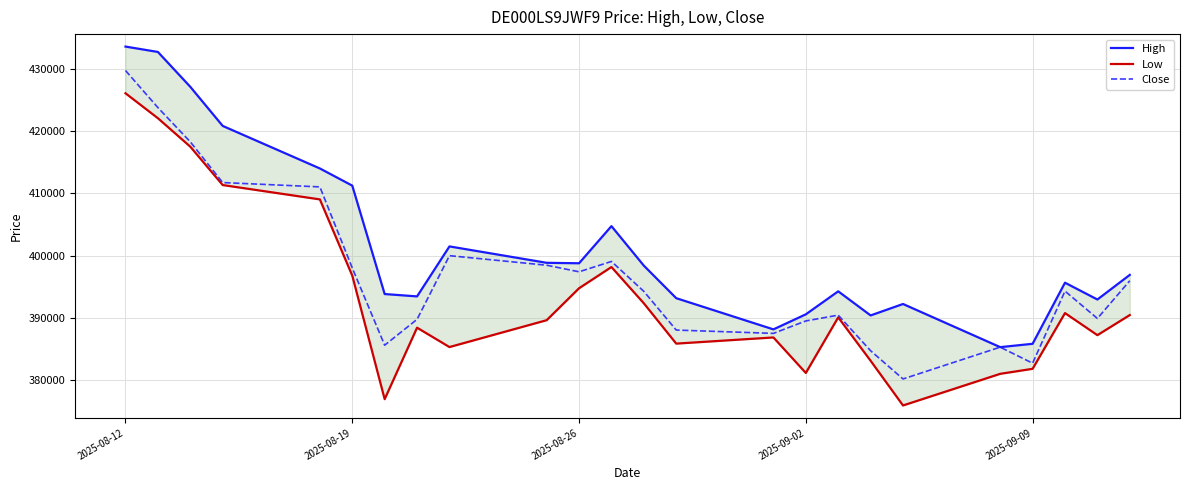

What is the value of the High point at the 16th from the left?

390608